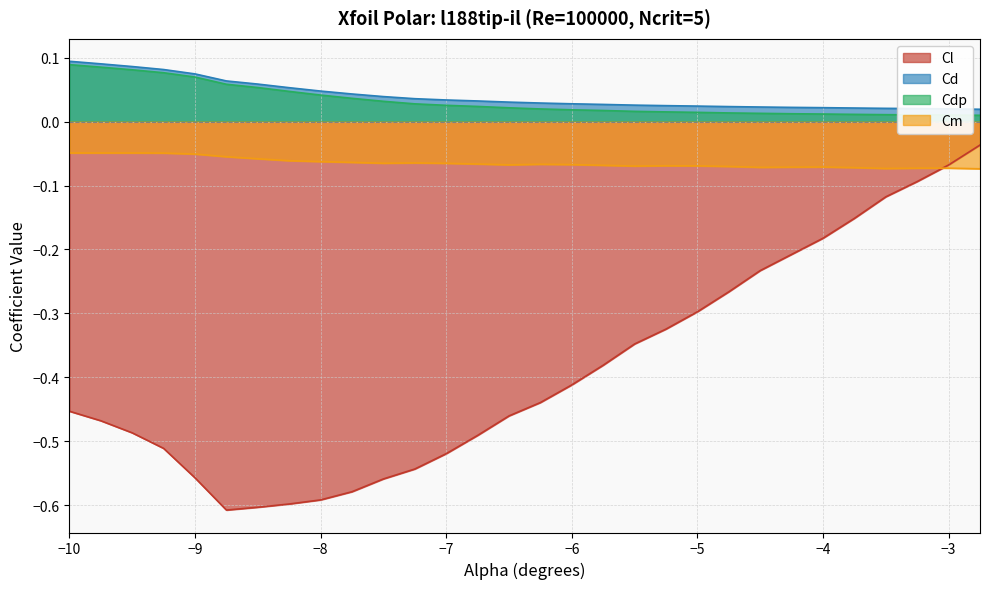

Does the chart display data point markers on the line(s)?

No